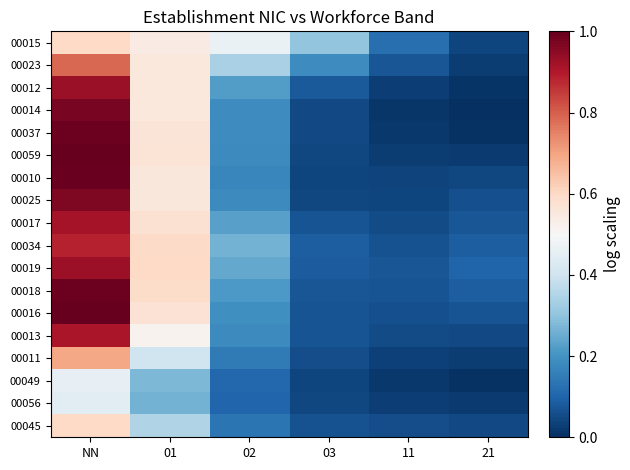

How many categories are shown in the chart?

6